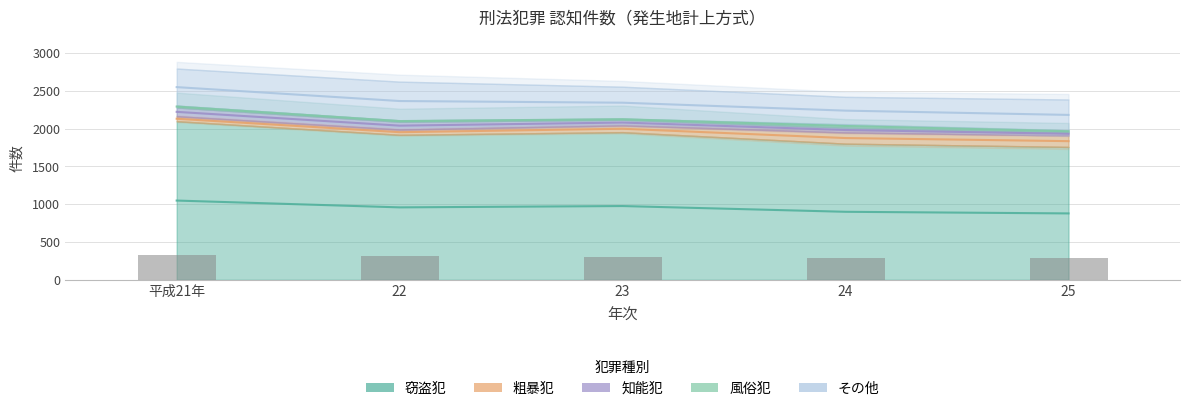

What is the spread (max minus min) of values at 25?

1735